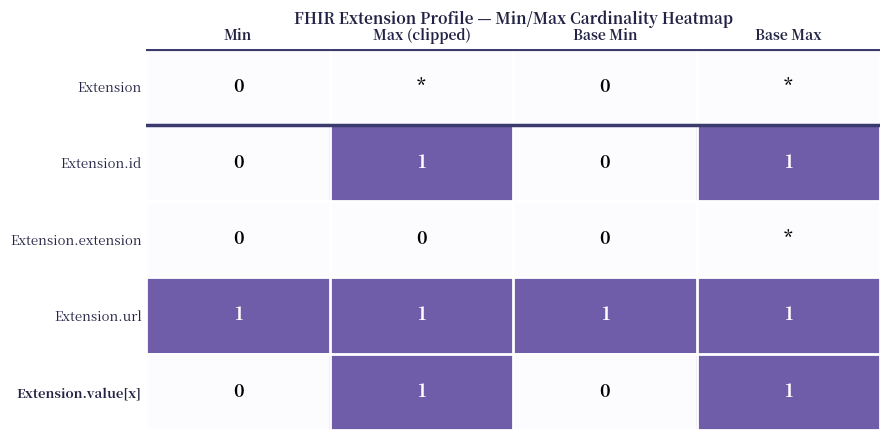

Is it true that Extension.id equals 1 at Min?

False